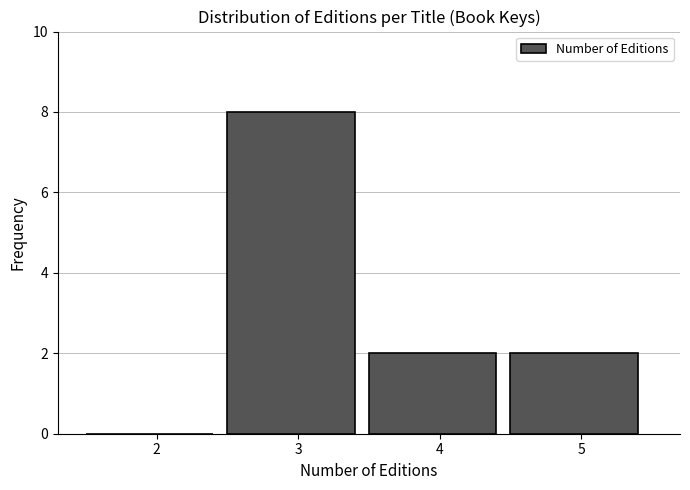

Reading left to right, extract all data points from this chart.

2=0	3=8	4=2	5=2